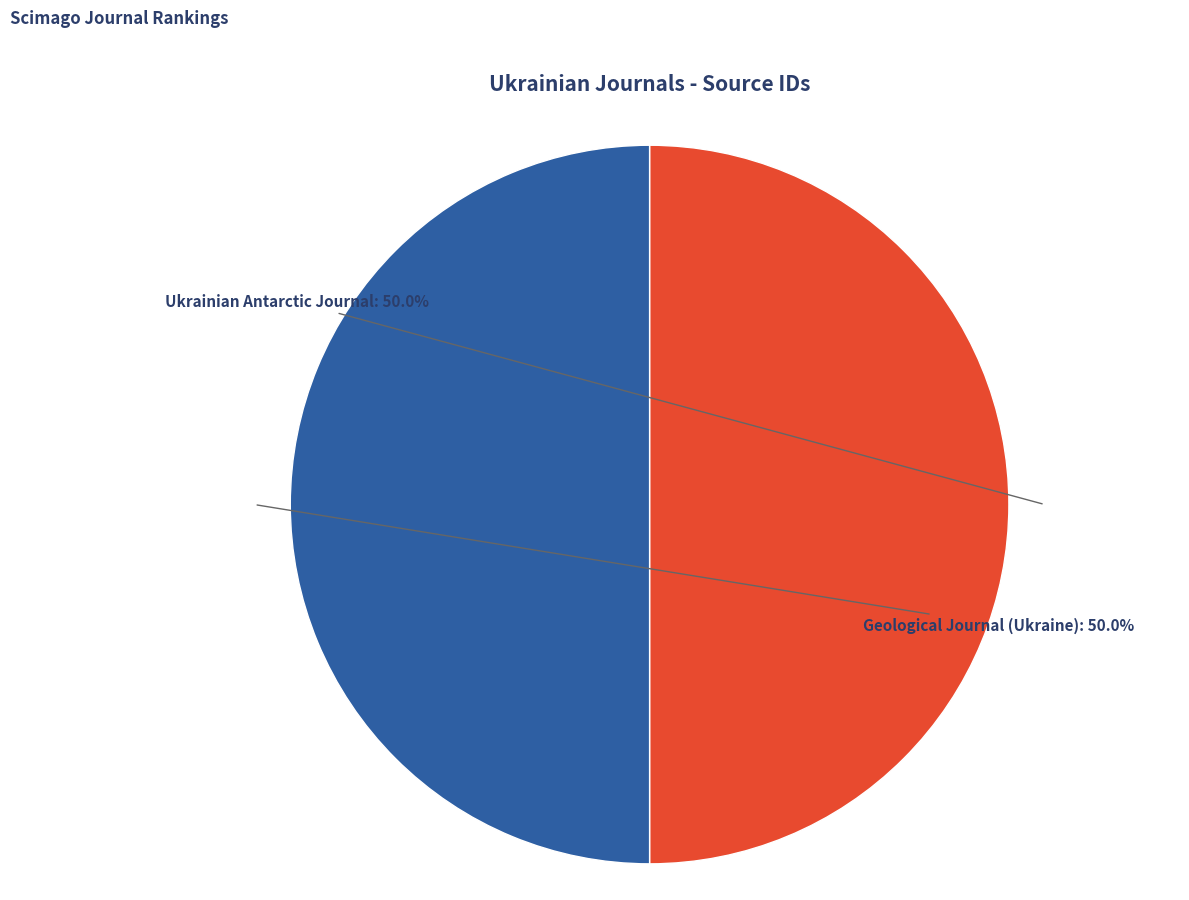

What percentage do Geological Journal (Ukraine) and Ukrainian Antarctic Journal together represent?

100.0%